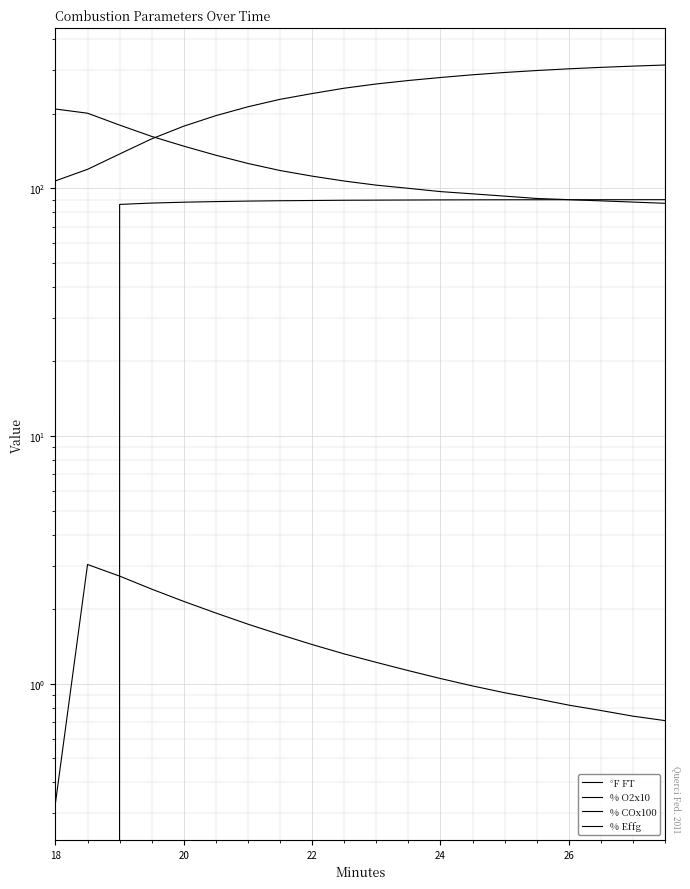

True or false: % COx100 and % O2x10 intersect in this chart.

False